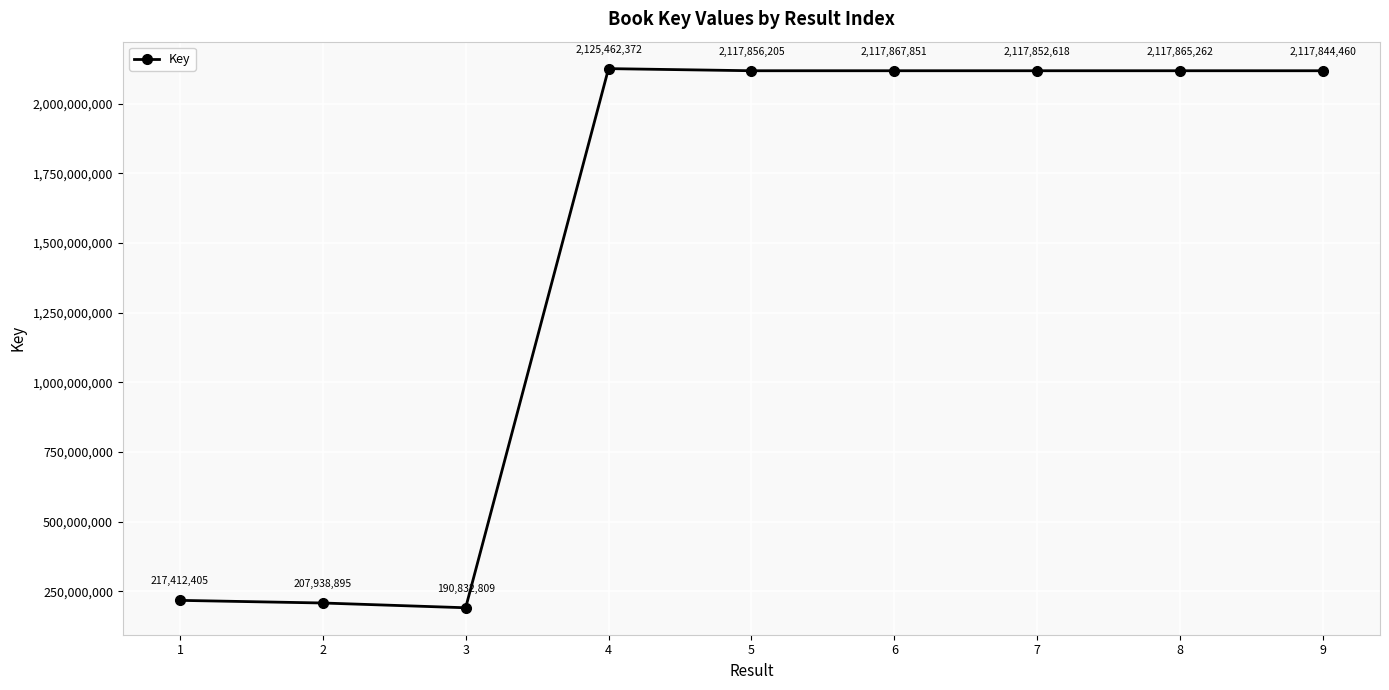

Where is the data nearest to the value 1158147590?

1